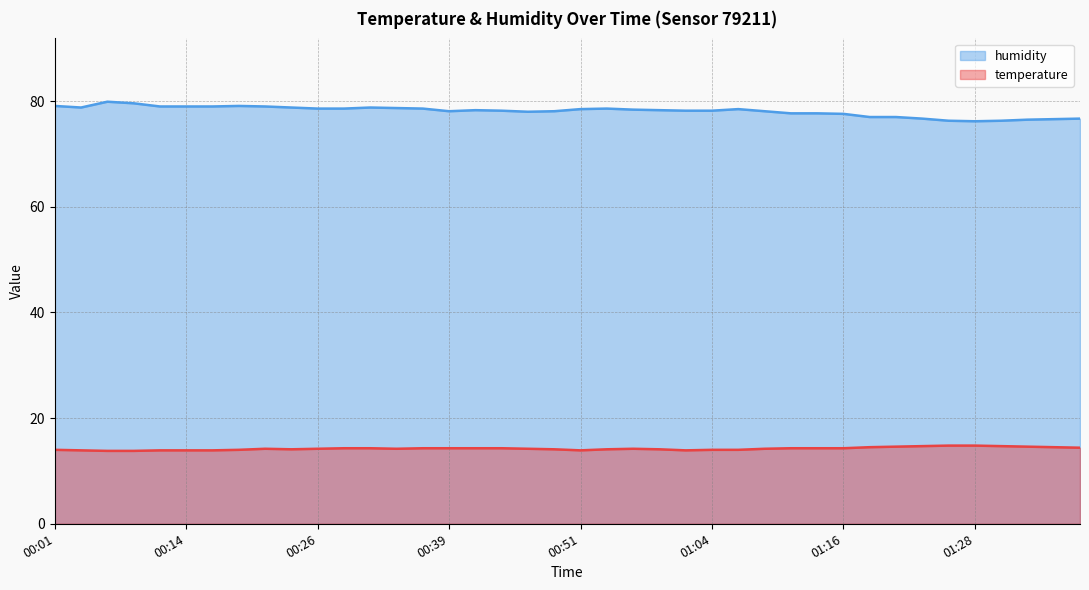

Reading left to right, extract all data points from this chart.

temperature: 00:01=14.0	00:04=13.9	00:06=13.8	00:09=13.8	00:11=13.9	00:14=13.9	00:16=13.9	00:19=14.0	00:21=14.2	00:24=14.1	00:26=14.2	00:29=14.3	00:31=14.3	00:34=14.2	00:36=14.3	00:39=14.3	00:41=14.3	00:44=14.3	00:46=14.2	00:49=14.1	00:51=13.9	00:54=14.1	00:56=14.2	00:59=14.1	01:01=13.9	01:04=14.0	01:06=14.0	01:09=14.2	01:11=14.3	01:13=14.3	01:16=14.3	01:18=14.5	01:21=14.6	01:23=14.7	01:26=14.8	01:28=14.8	01:31=14.7	01:33=14.6	01:36=14.5	01:38=14.4
humidity: 00:01=79.1	00:04=78.8	00:06=79.9	00:09=79.6	00:11=79.0	00:14=79.0	00:16=79.0	00:19=79.1	00:21=79.0	00:24=78.8	00:26=78.6	00:29=78.6	00:31=78.8	00:34=78.7	00:36=78.6	00:39=78.1	00:41=78.3	00:44=78.2	00:46=78.0	00:49=78.1	00:51=78.5	00:54=78.6	00:56=78.4	00:59=78.3	01:01=78.2	01:04=78.2	01:06=78.5	01:09=78.1	01:11=77.7	01:13=77.7	01:16=77.6	01:18=77.0	01:21=77.0	01:23=76.7	01:26=76.3	01:28=76.2	01:31=76.3	01:33=76.5	01:36=76.6	01:38=76.7